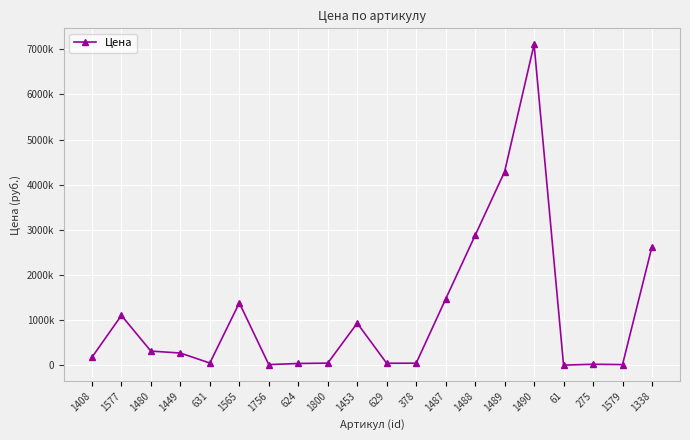

Which has a higher value, 1338 or 1577?

1338